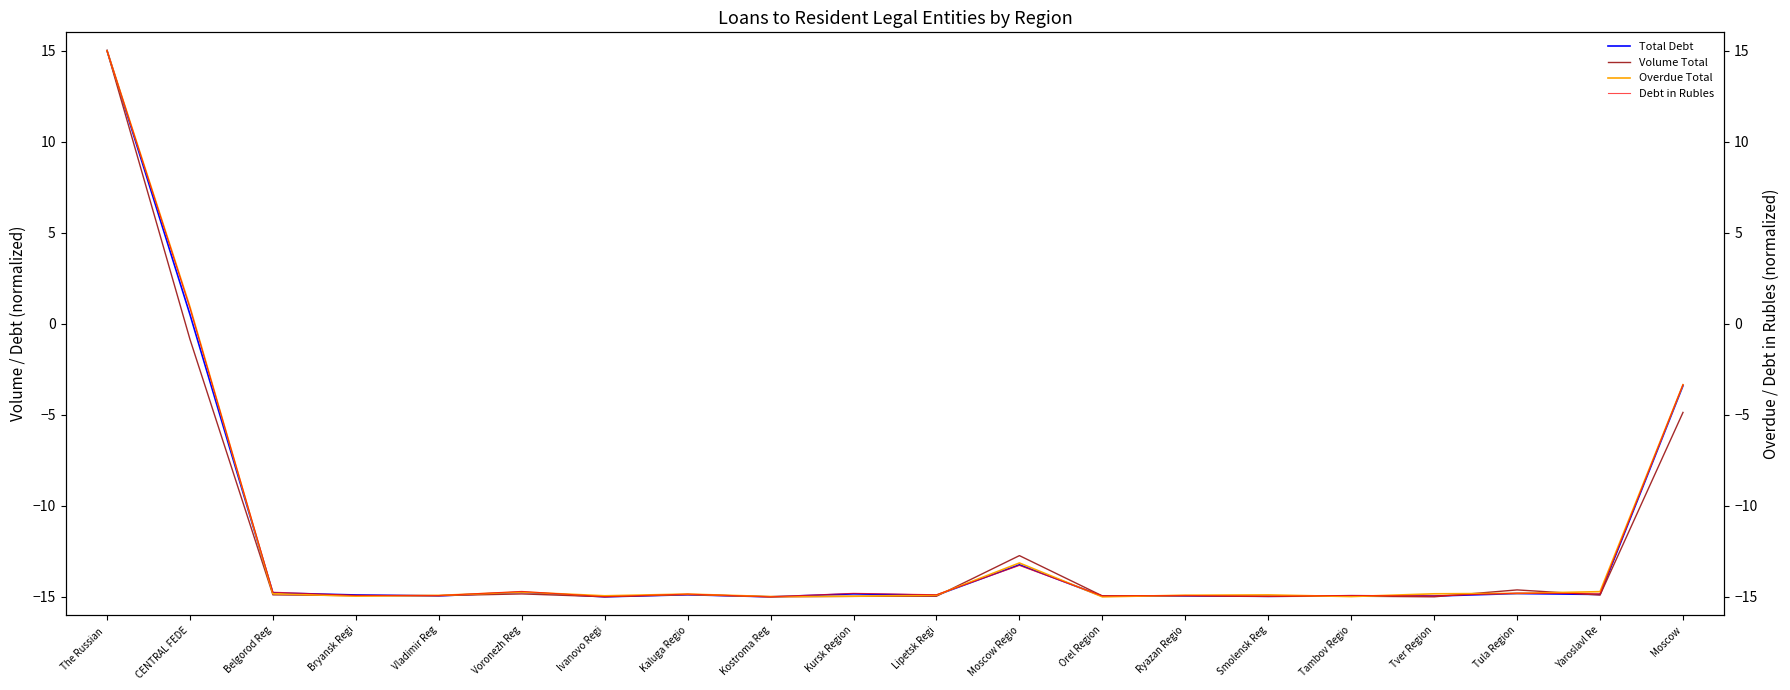

True or false: Volume Total has more than 1 interior local peaks.

True